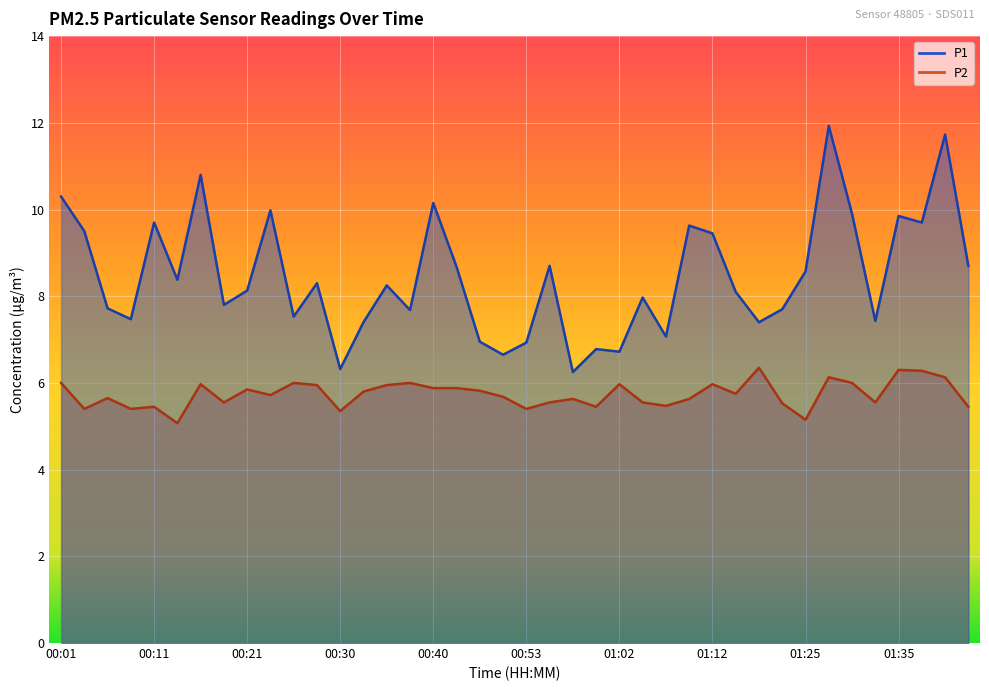

What is the difference between the maximum and minimum values in the P2 series?

1.3